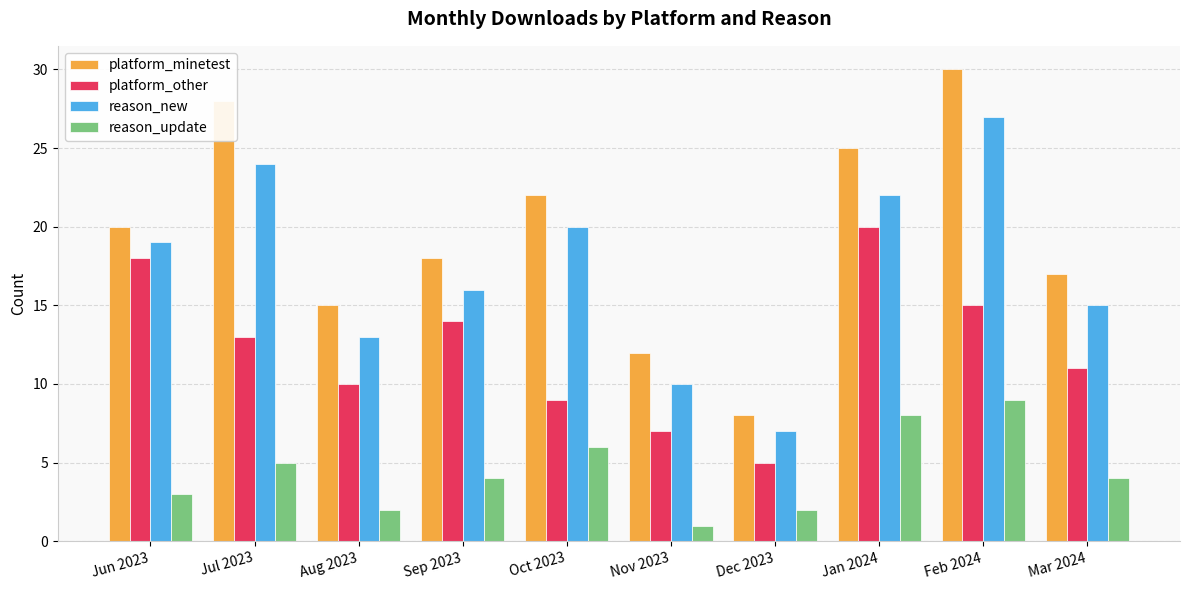

Which series has the largest range (max minus min)?

platform_minetest